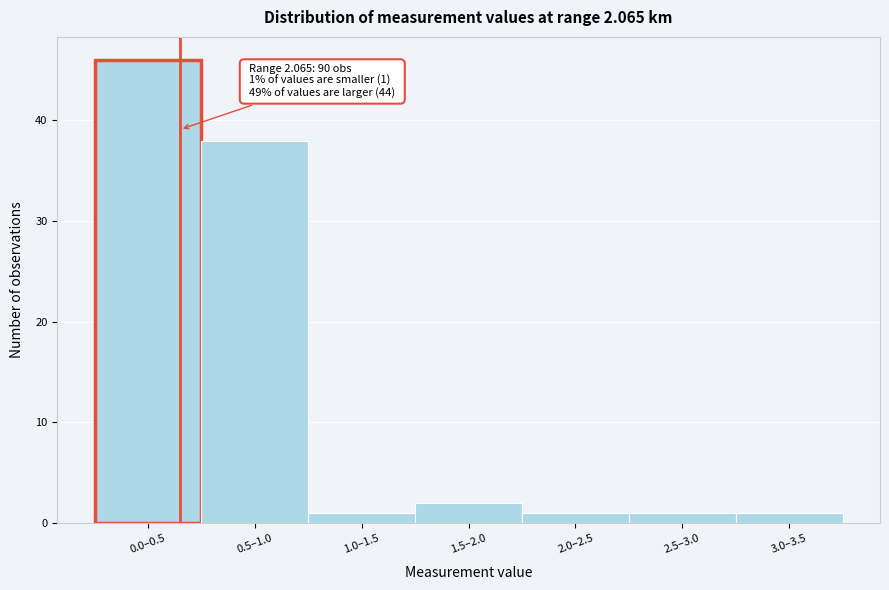

Reading left to right, list all the values displayed in this chart.

0.0–0.5=46	0.5–1.0=38	1.0–1.5=1	1.5–2.0=2	2.0–2.5=1	2.5–3.0=1	3.0–3.5=1